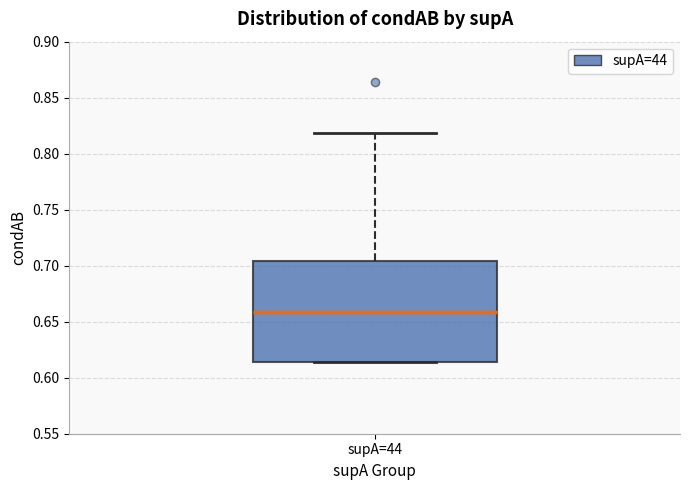

Where is the upper edge of the box for supA=44 on the y-axis? The values are not printed on the chart, so give them approximately, as read against the axis.

0.705